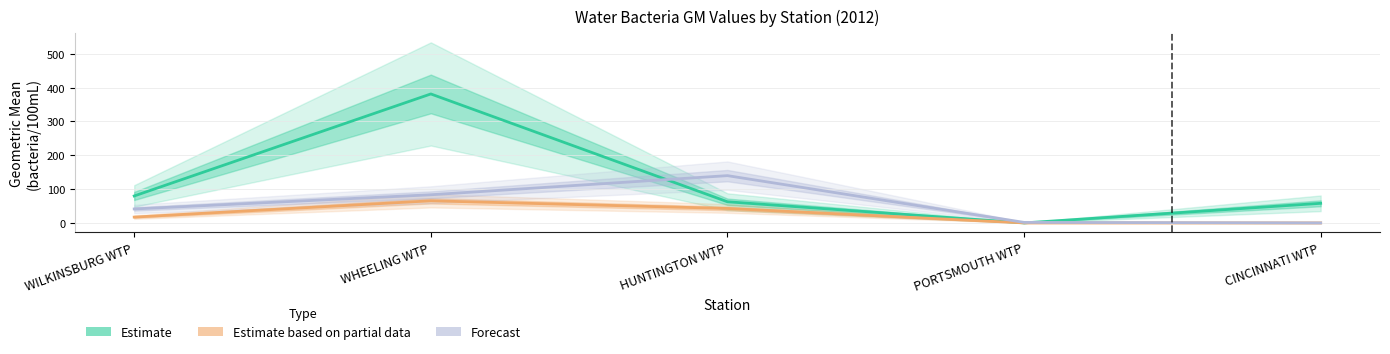

What is the difference between the second highest and minimum values in the Estimate based on partial data (Feb GM) series?

42.8